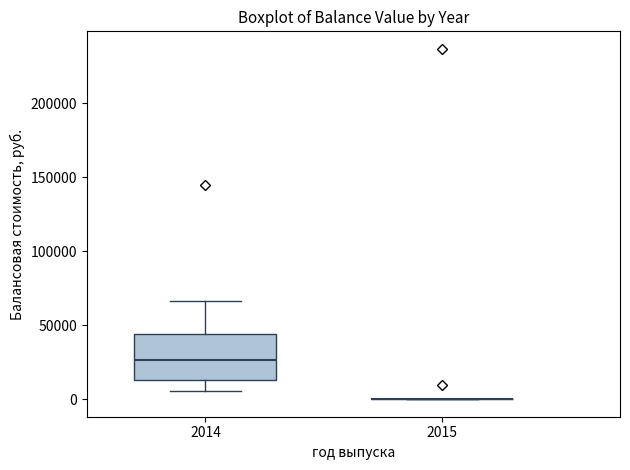

Comparing the boxes themselves (not the whiskers), which one is the tallest?

2014